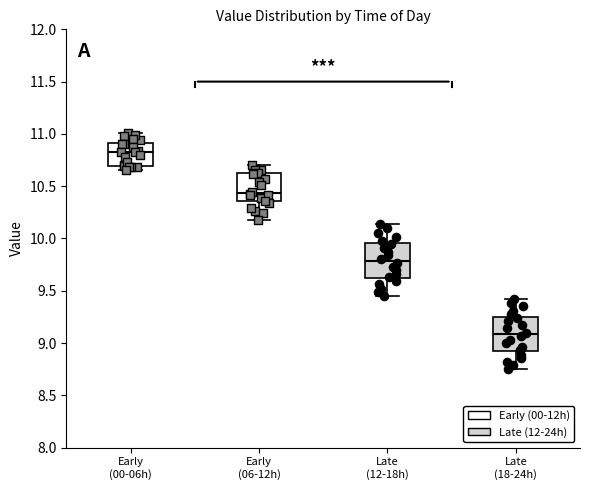

Where does the lower whisker of the box for Late (12-18h) end on the y-axis? The values are not printed on the chart, so give them approximately, as read against the axis.

9.45